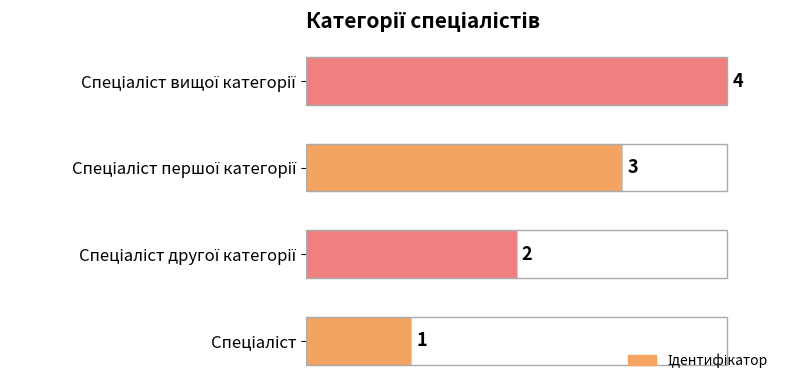

What is the greatest value displayed?

4